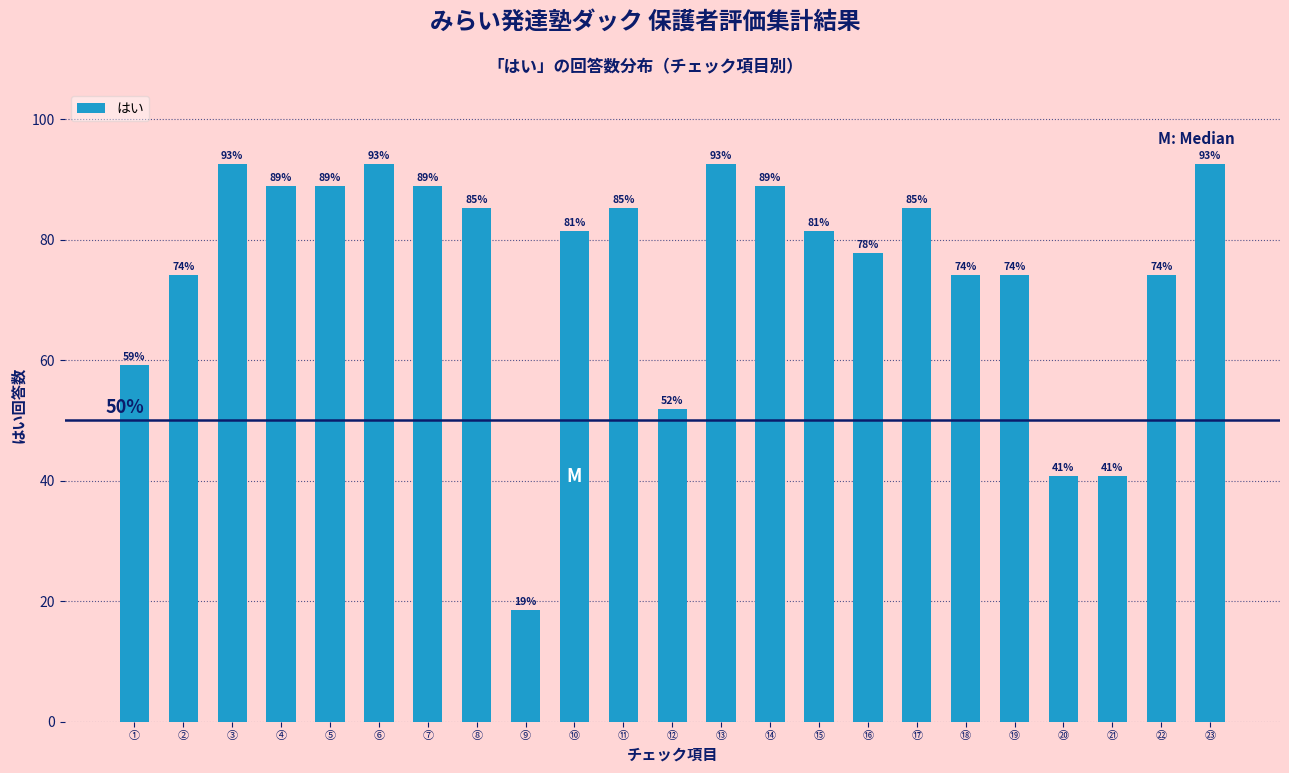

At which category does the chart reach its minimum across all series?

⑨